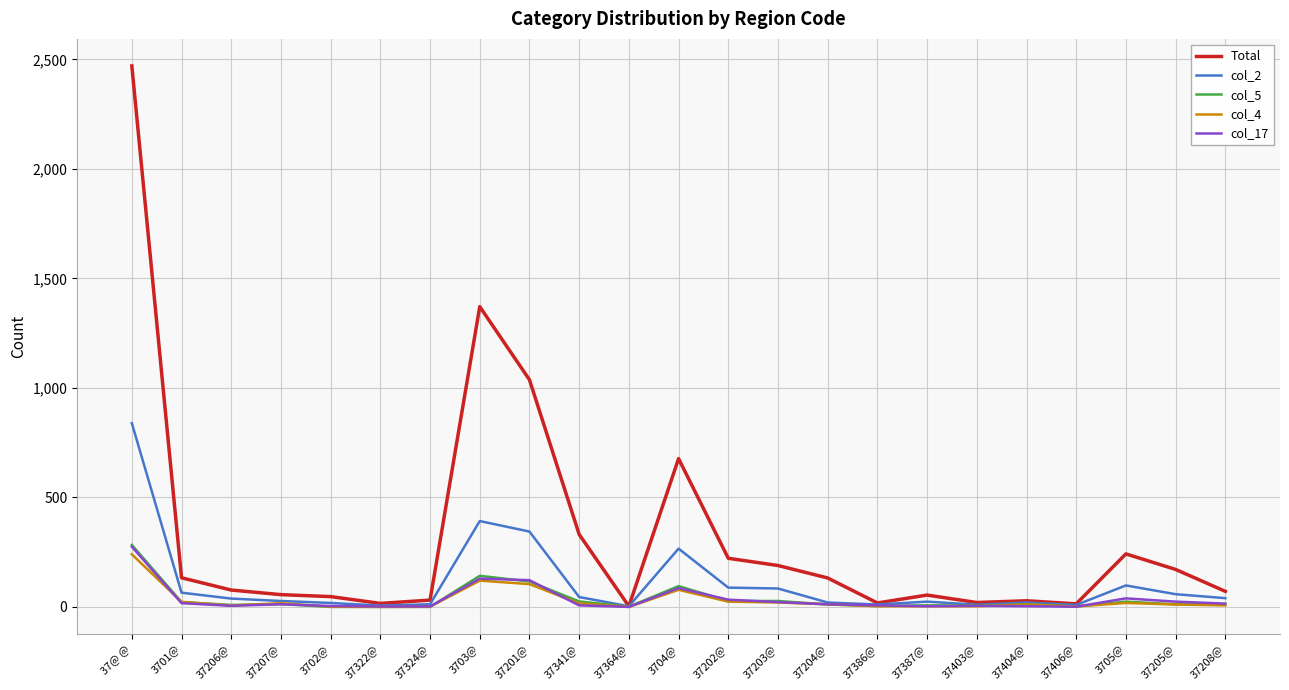

Where is col_2 nearest to the value 421?

3703@